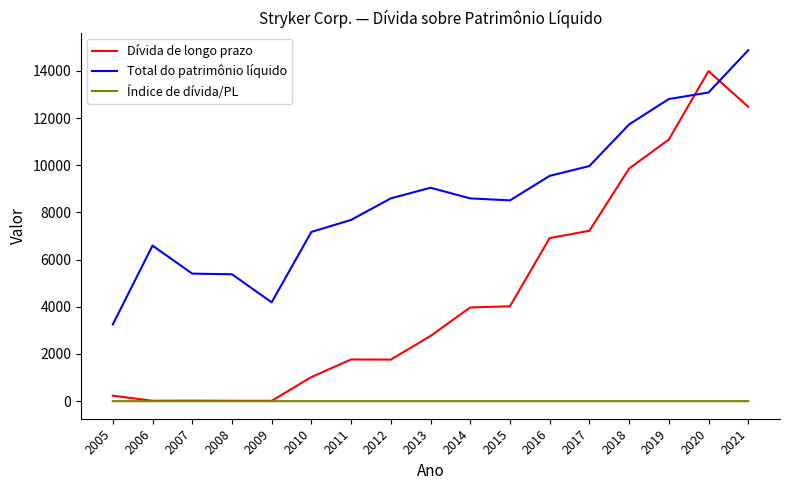

Is it true that Índice de dívida/PL equals 0.9 at 2019?

True